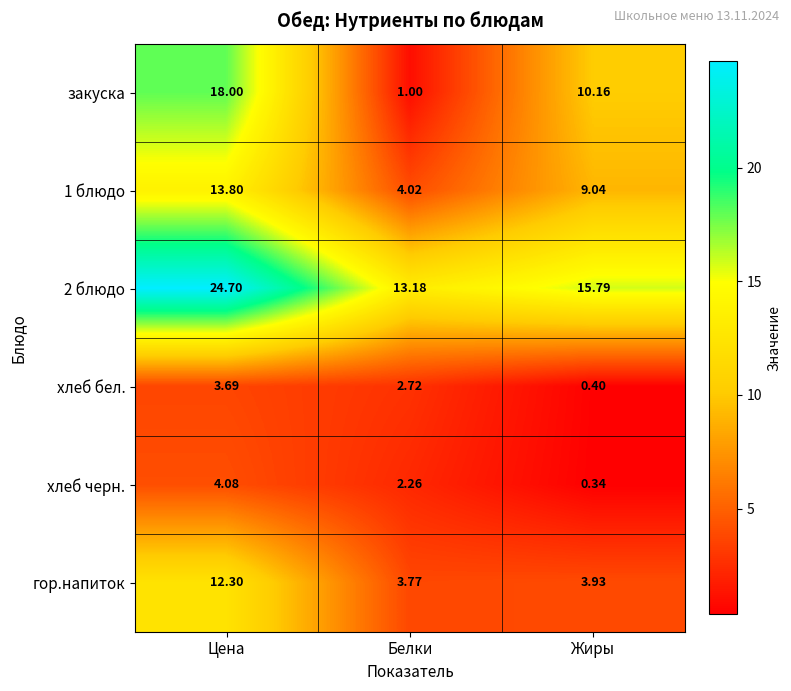

Rank the series at Цена from lowest to highest value.

хлеб бел., хлеб черн., гор.напиток, 1 блюдо, закуска, 2 блюдо